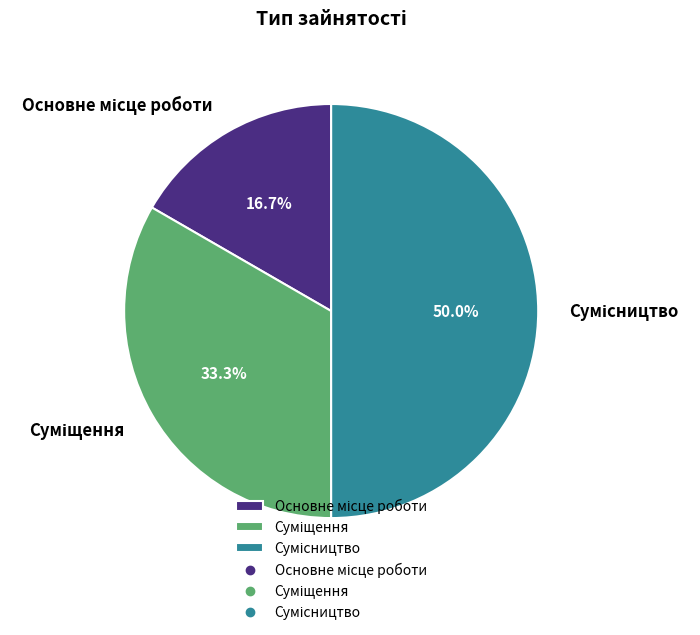

To the nearest percent, what percentage of the pie is Основне місце роботи?

17%